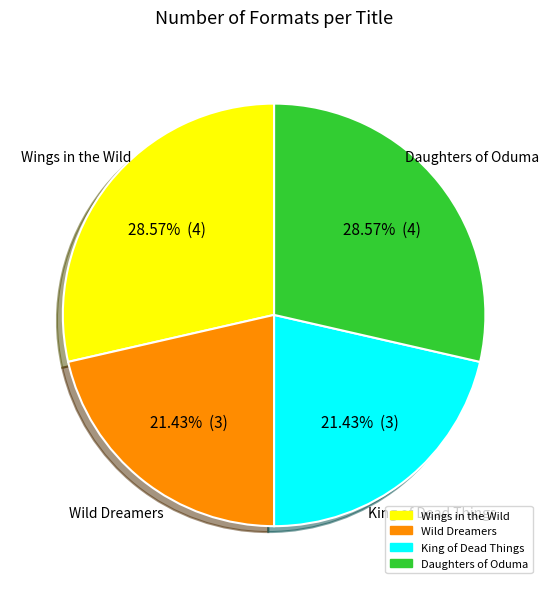

Approximately how many times larger is the value at Wings in the Wild compared to King of Dead Things?

1.3